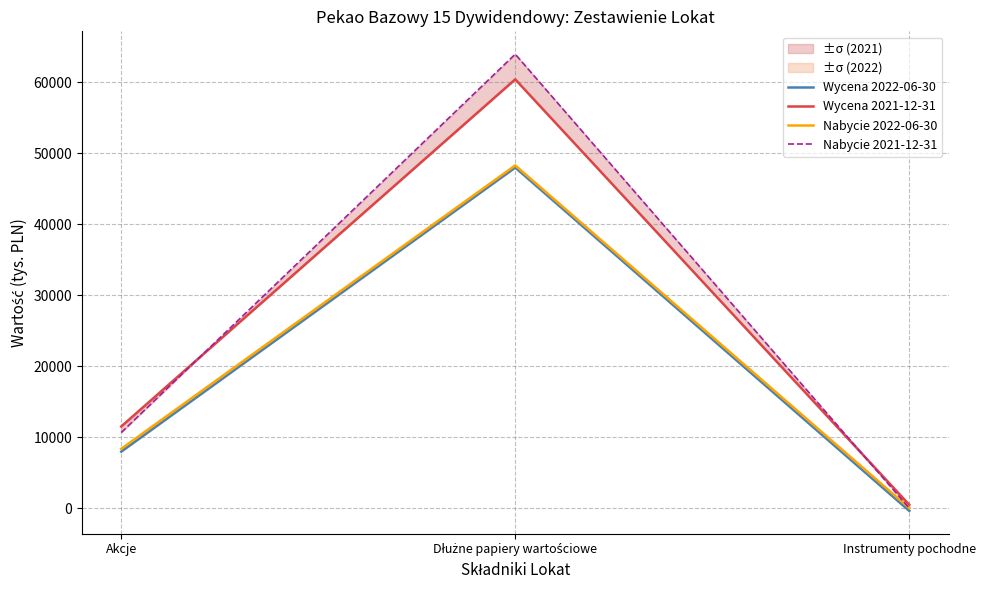

Reading right to left, what are all the values shown in this chart?

Wycena 2022-06-30: Instrumenty pochodne=-387	Dłużne papiery wartościowe=47987	Akcje=7957
Wycena 2021-12-31: Instrumenty pochodne=475	Dłużne papiery wartościowe=60415	Akcje=11503
Nabycie 2022-06-30: Instrumenty pochodne=0	Dłużne papiery wartościowe=48290	Akcje=8356
Nabycie 2021-12-31: Instrumenty pochodne=0	Dłużne papiery wartościowe=63964	Akcje=10649